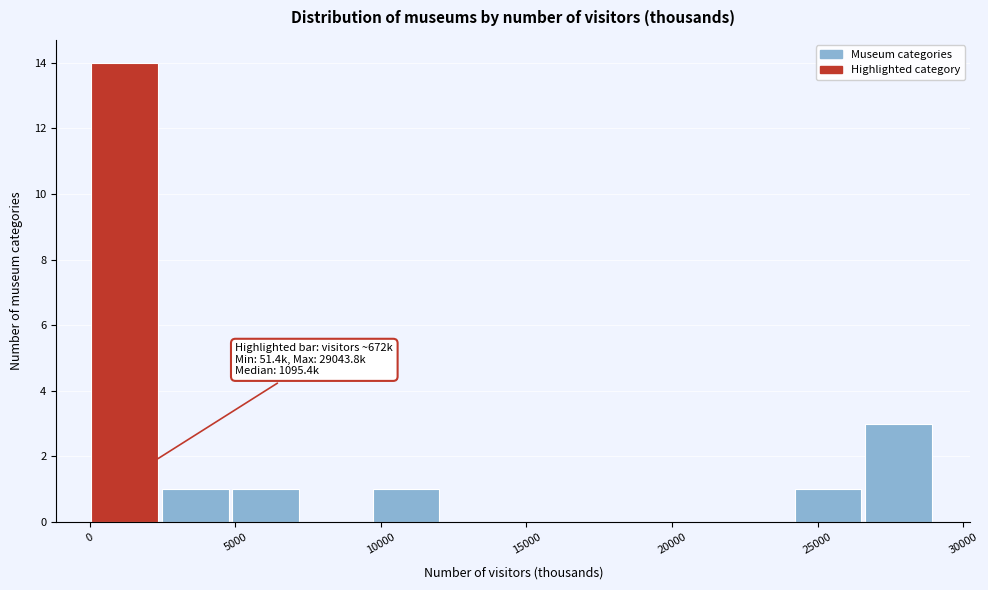

Which range on the x-axis has the tallest bar?

0 to 2500